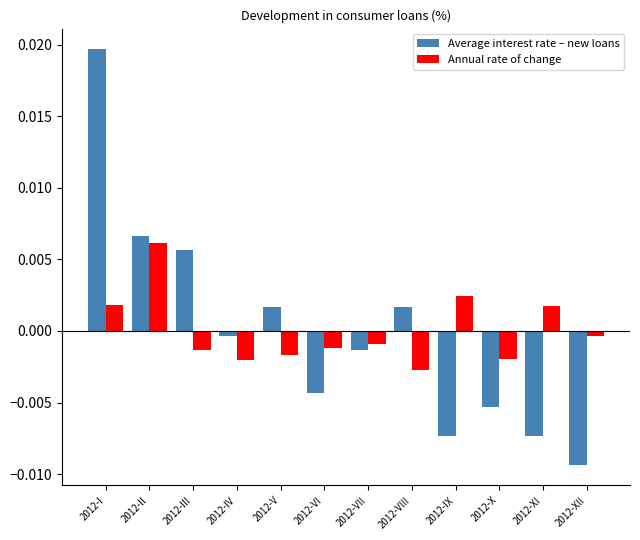

List the series in order of their peak value, lowest first.

Annual rate of change, Average interest rate – new loans